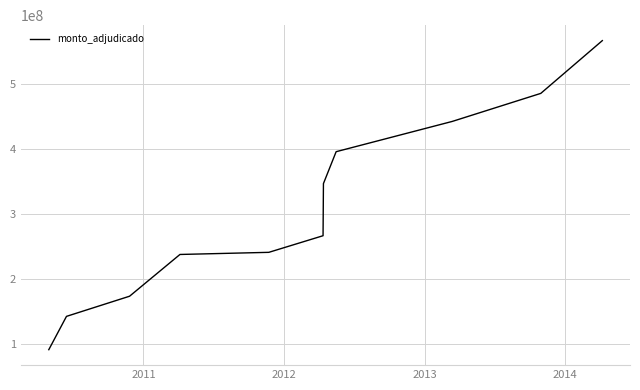

True or false: there are more than 2 points higher than both neighbors.

False